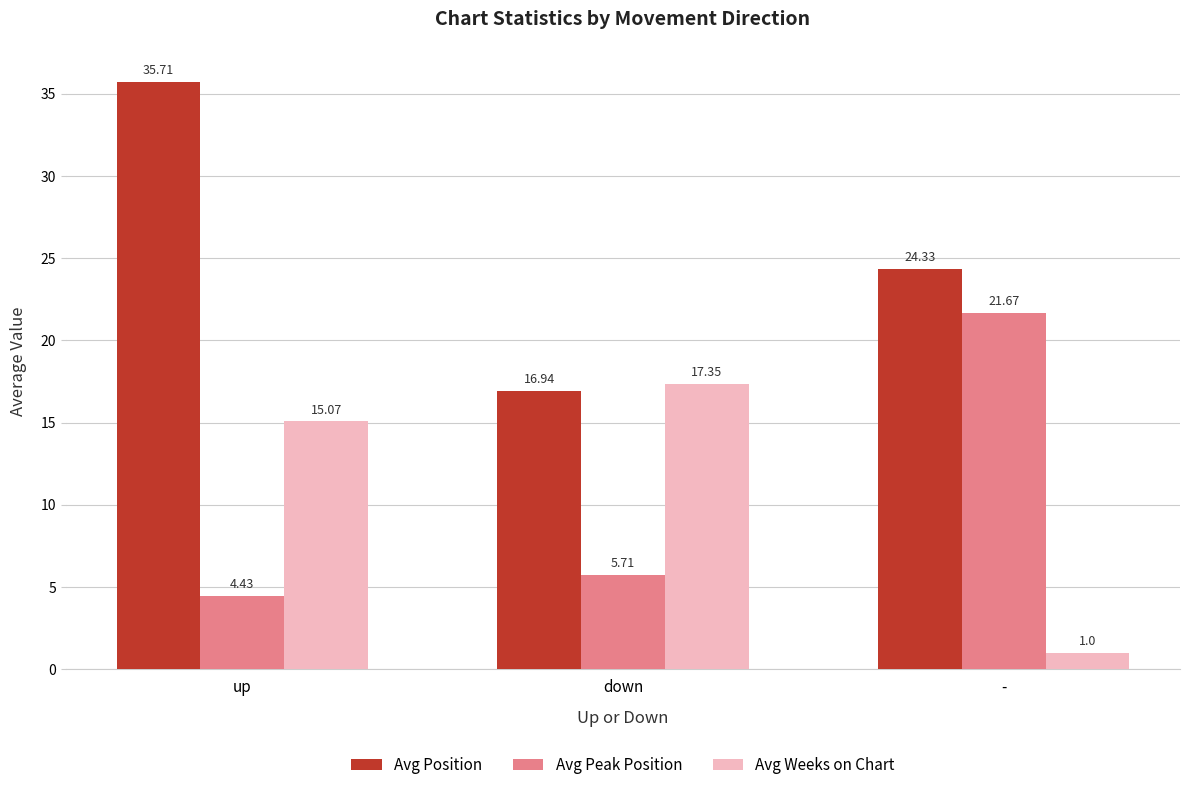

What is the maximum value shown in the chart?

35.7